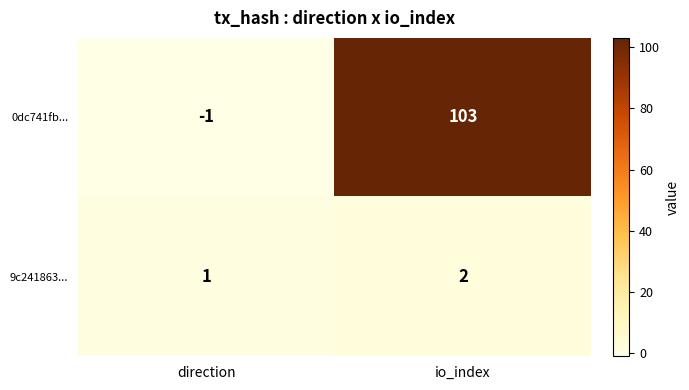

Which series has the widest spread of values?

0dc741fb...